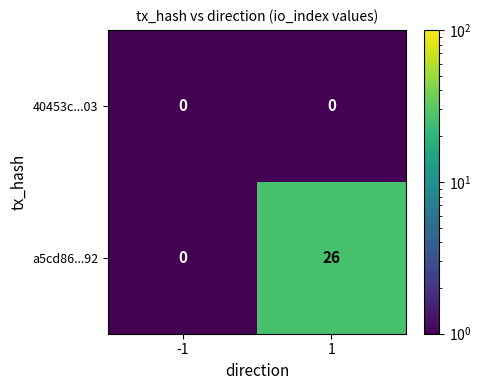

What is the minimum value shown in the chart?

0